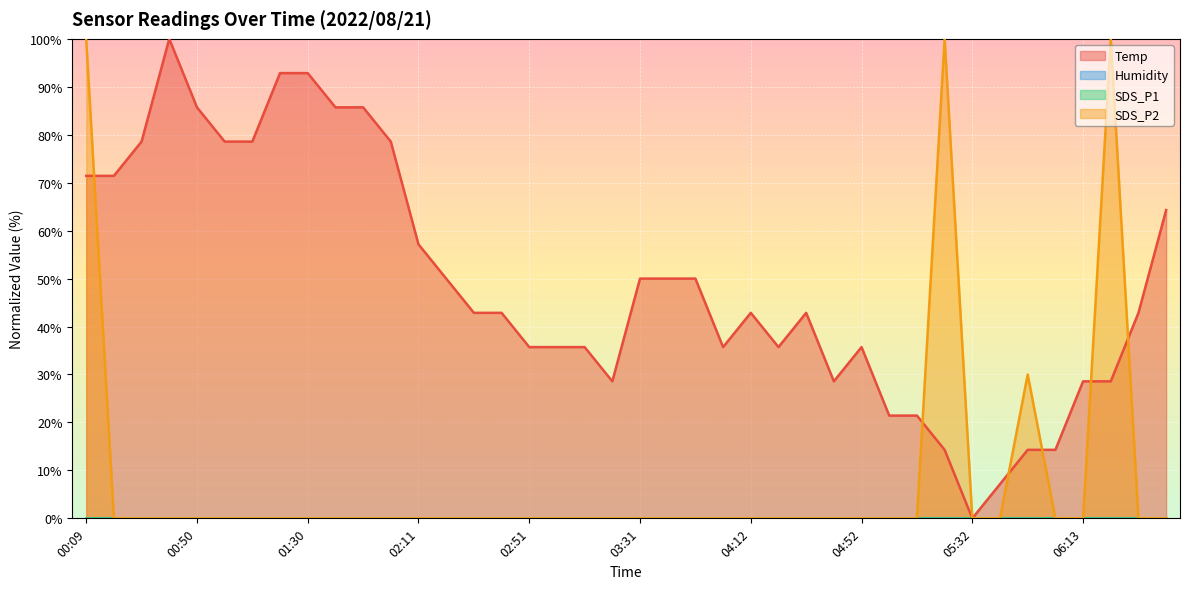

How many interior local peaks does the Temp series have?

4